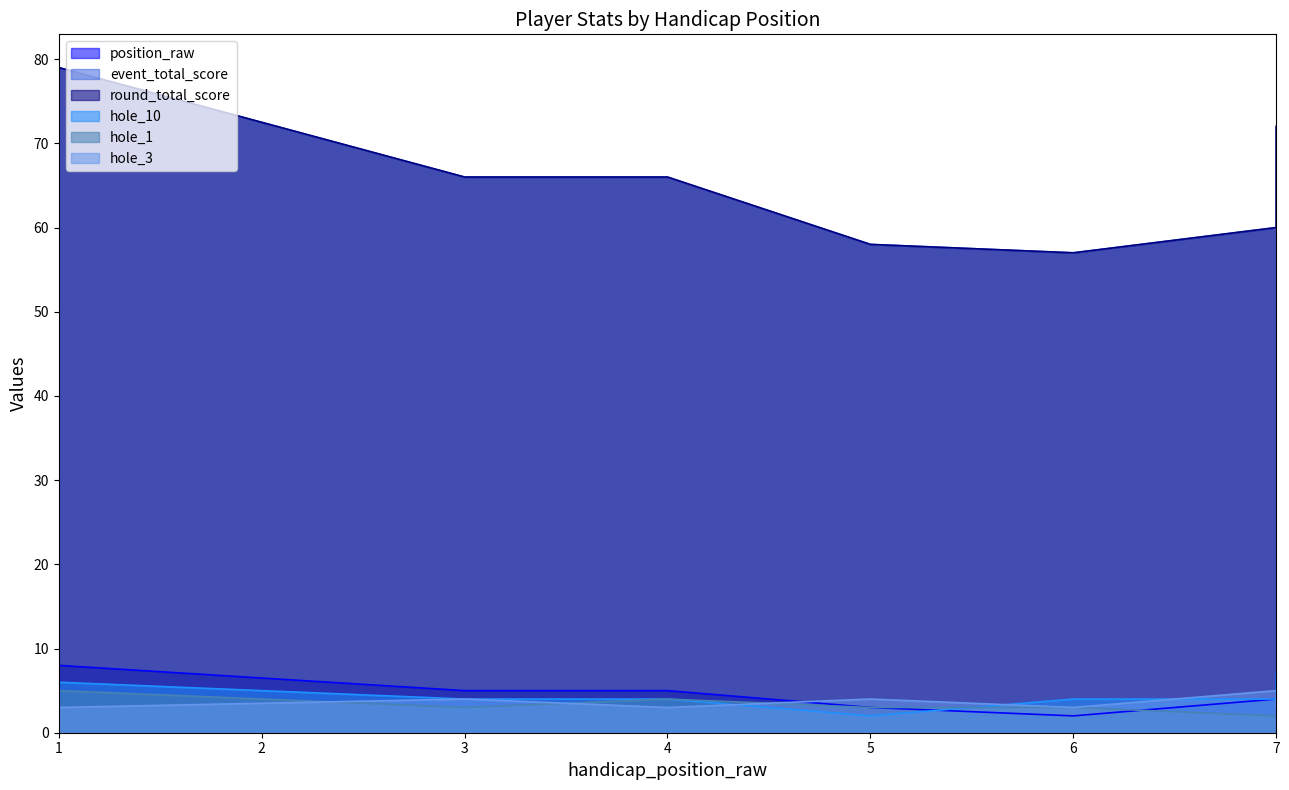

True or false: event_total_score has a value of 58 at 5.

True